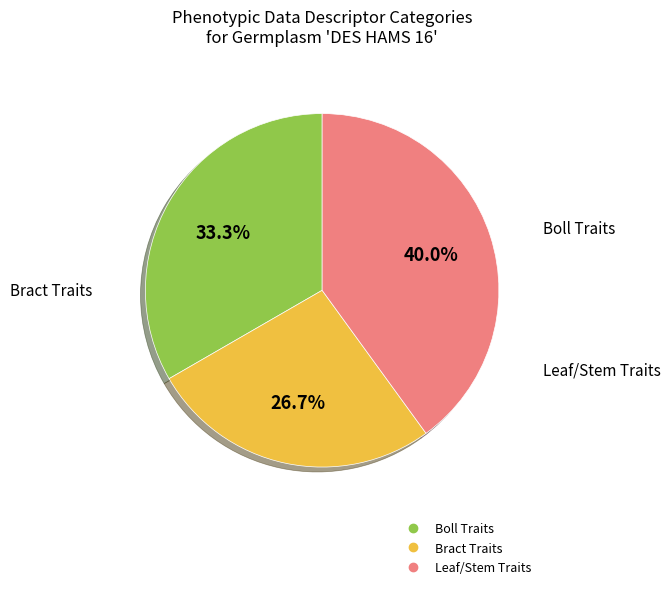

Is there any slice that represents more than half of the pie?

No